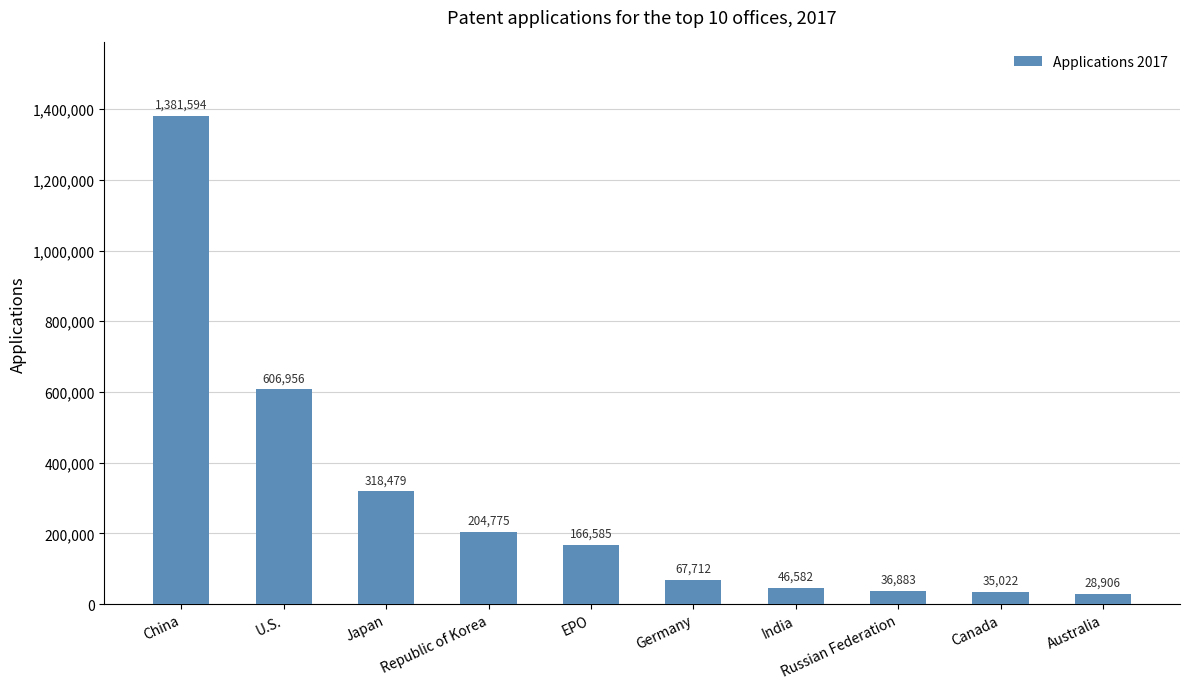

What is the minimum value shown in the chart?

28906